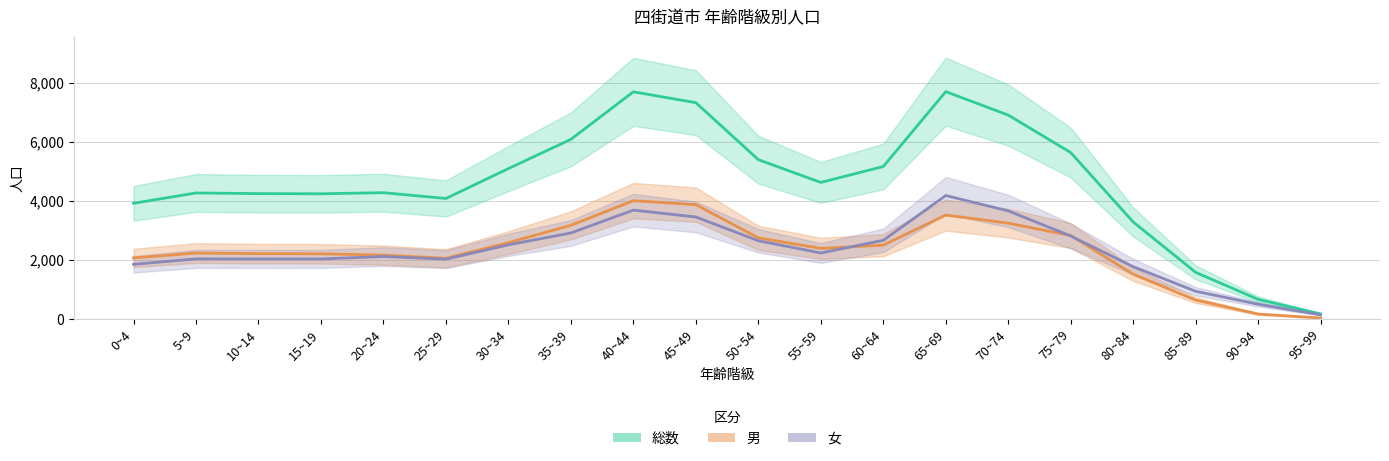

What are all the series names shown in the legend?

総数, 男, 女